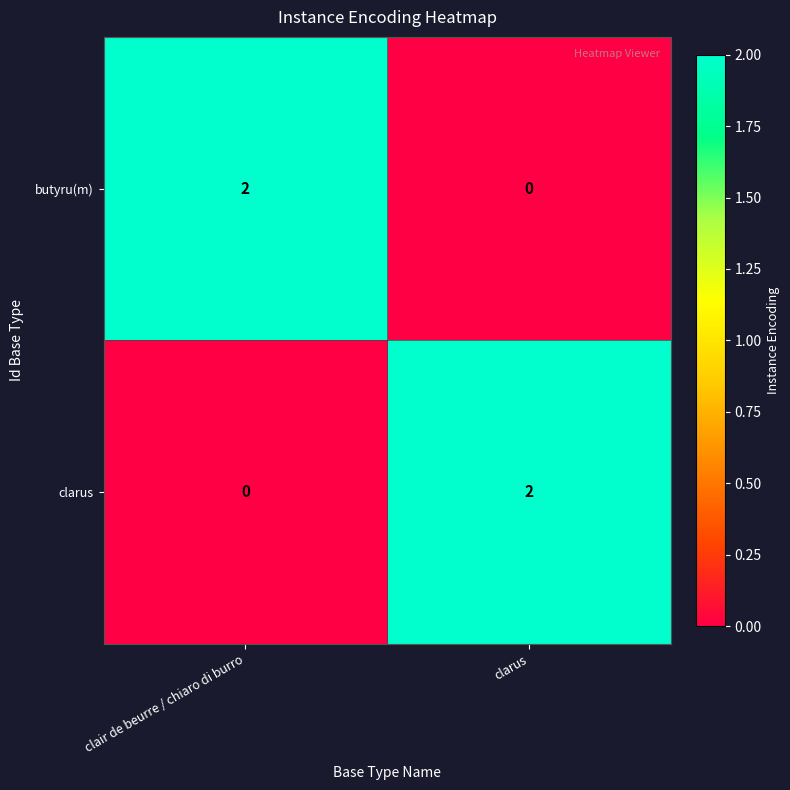

At which label is clarus closest to 1?

clair de beurre / chiaro di burro